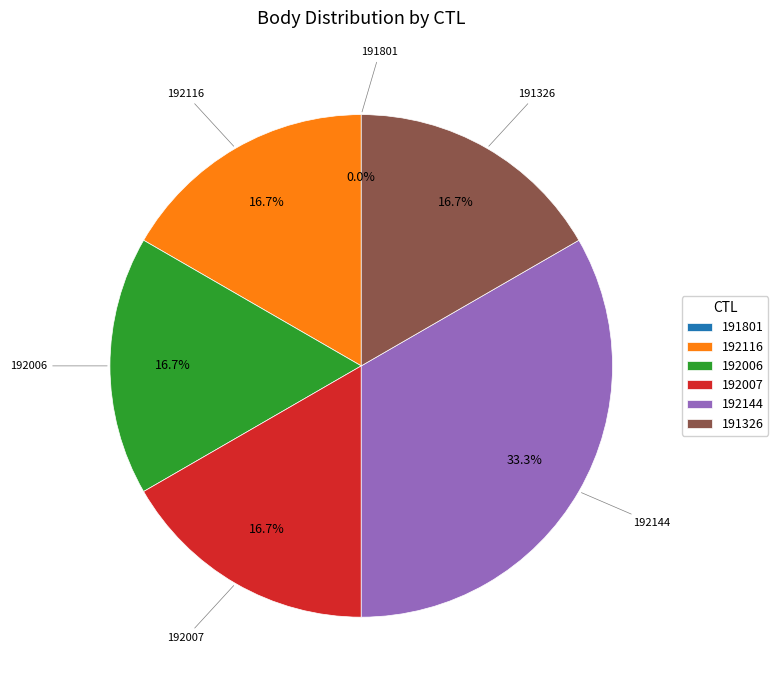

True or false: 192006 accounts for 17% of the total.

True